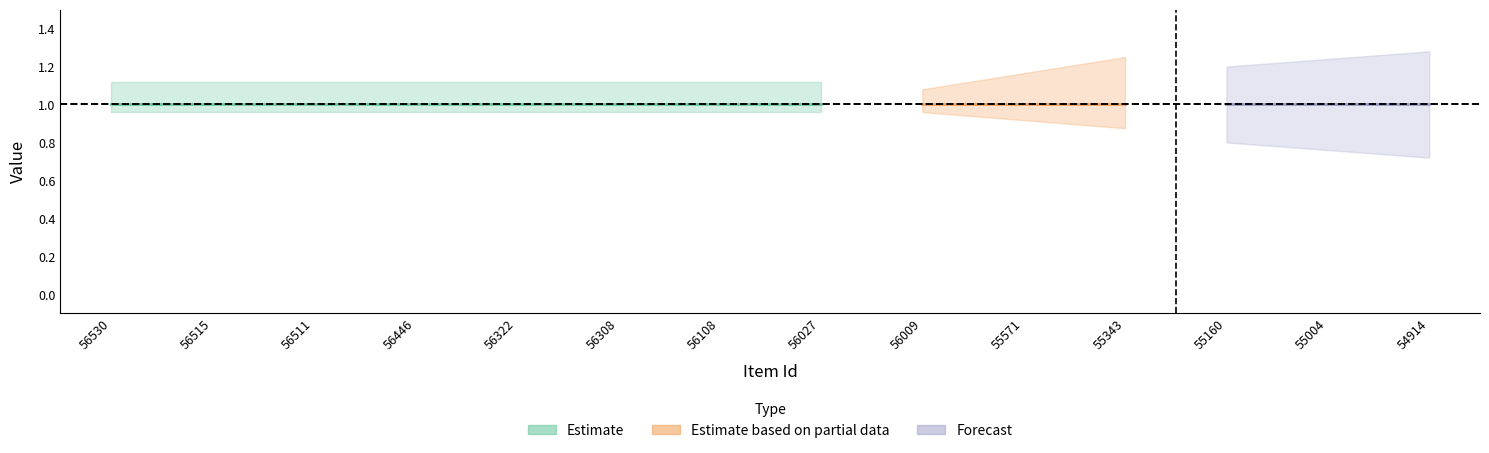

Is it true that public equals 1 at 56009?

True